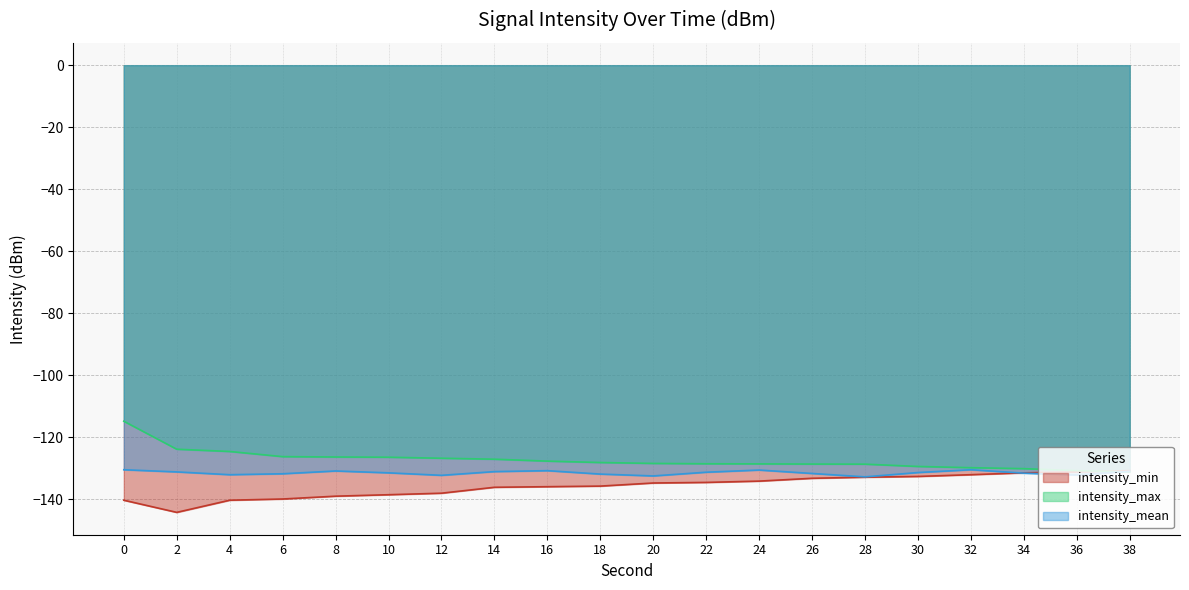

Which category has the lowest value across all series?

2